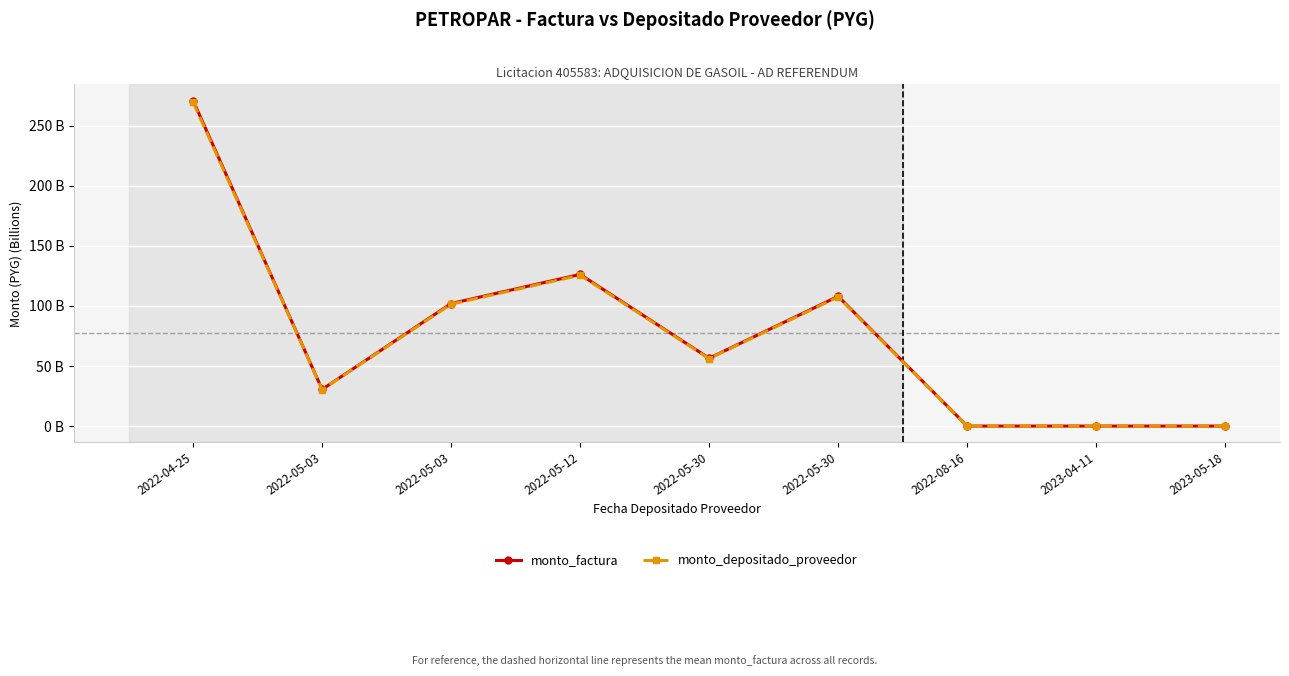

Does the chart have visible grid lines?

Yes